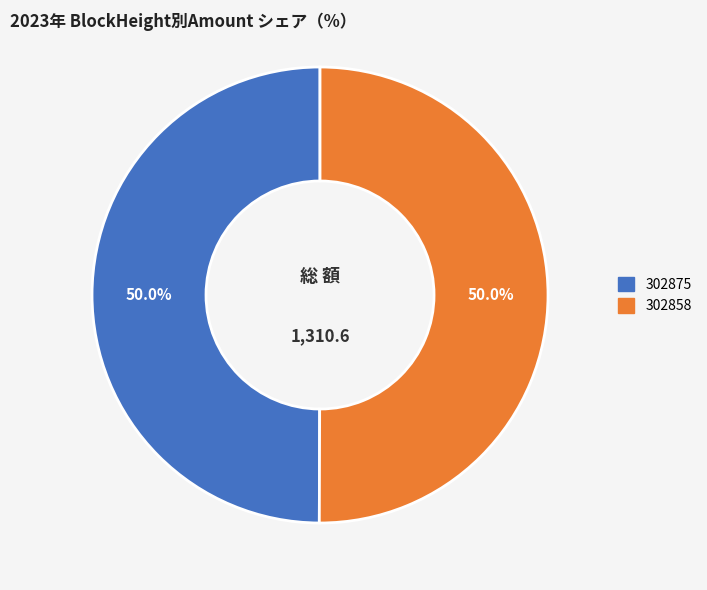

Approximately how many times larger is the value at 302858 compared to 302875?

1.0